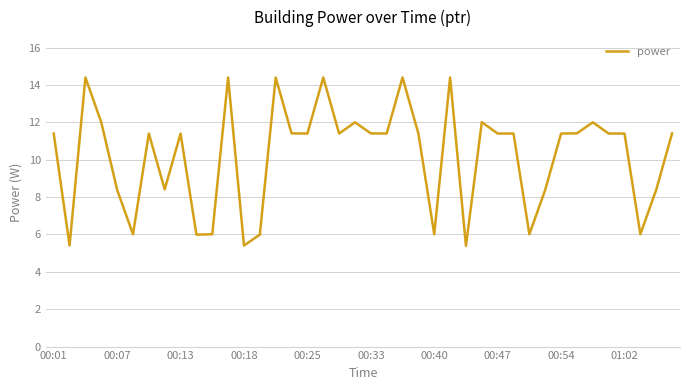

How many distinct data groups are displayed?

1